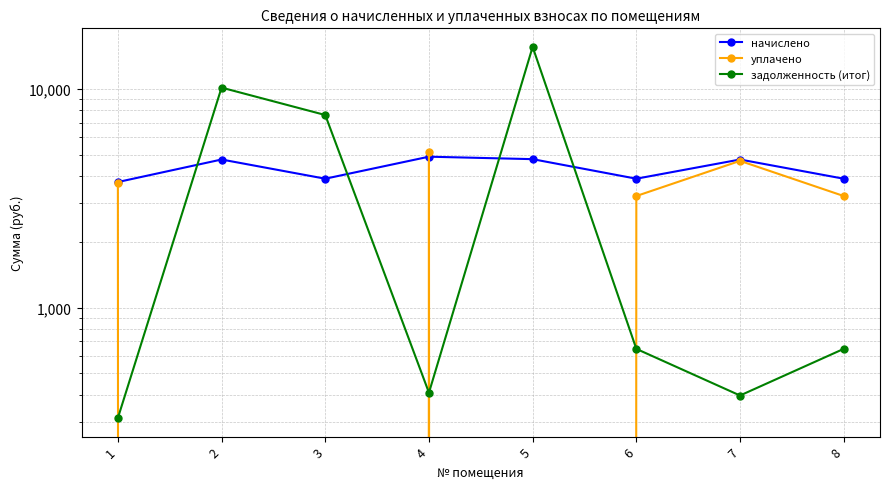

Which series has the largest total across all categories?

задолженность (итог)